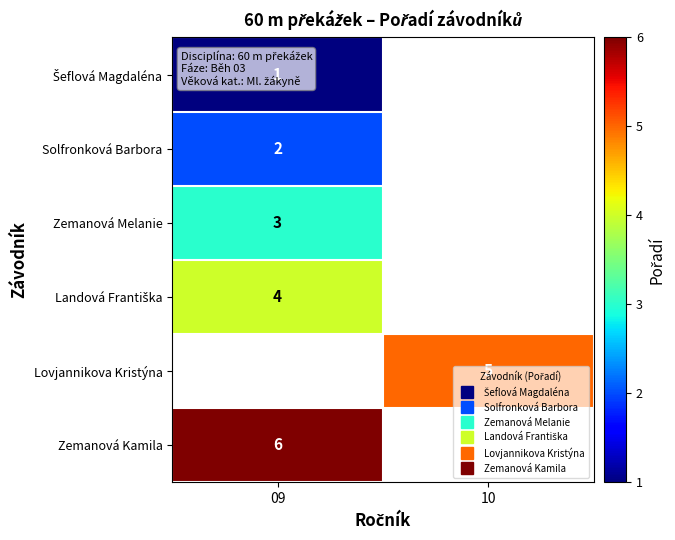

At which label does Lovjannikova Kristýna reach its peak?

09